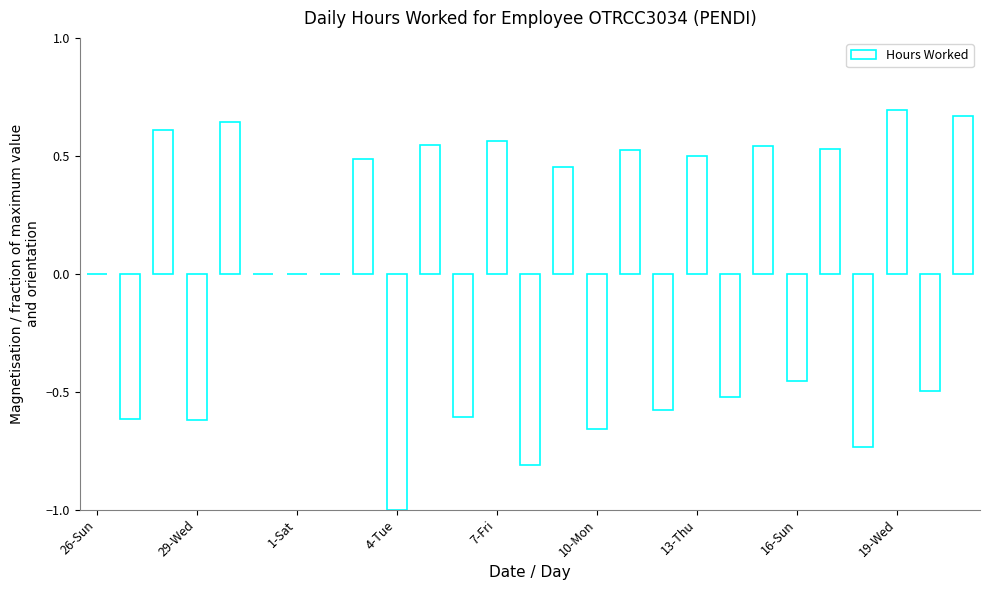

What is the sum of all values?

-0.3